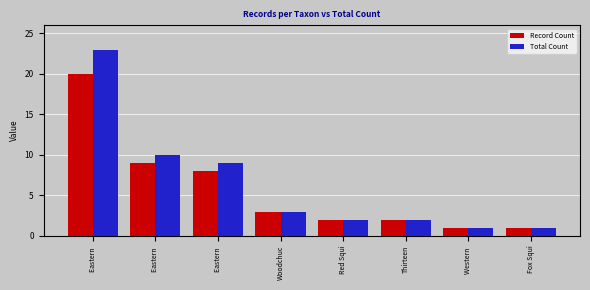

What is the approximate value of Total Count at Eastern ?

9